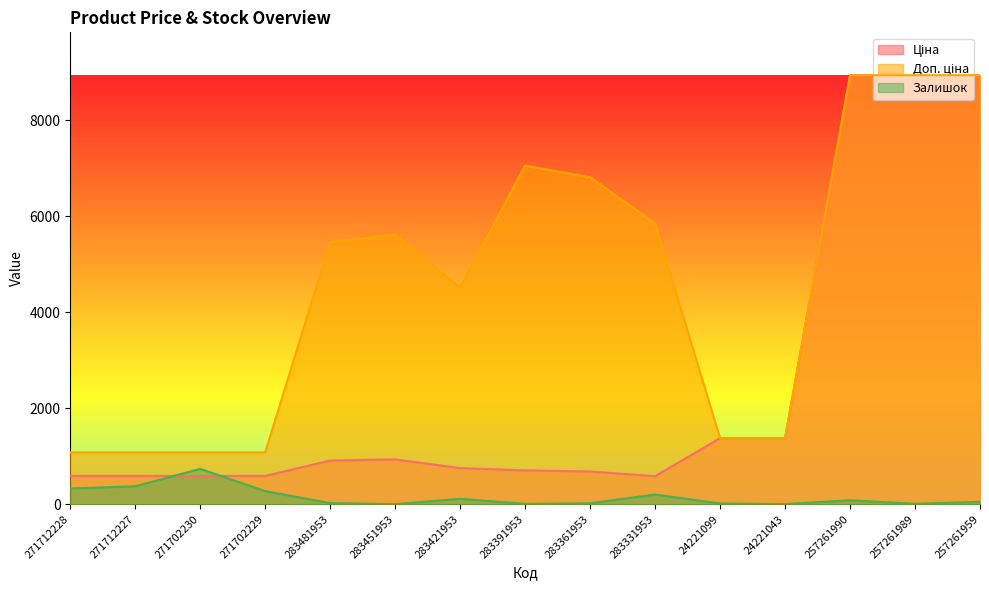

True or false: Залишок and Доп. ціна intersect in this chart.

False